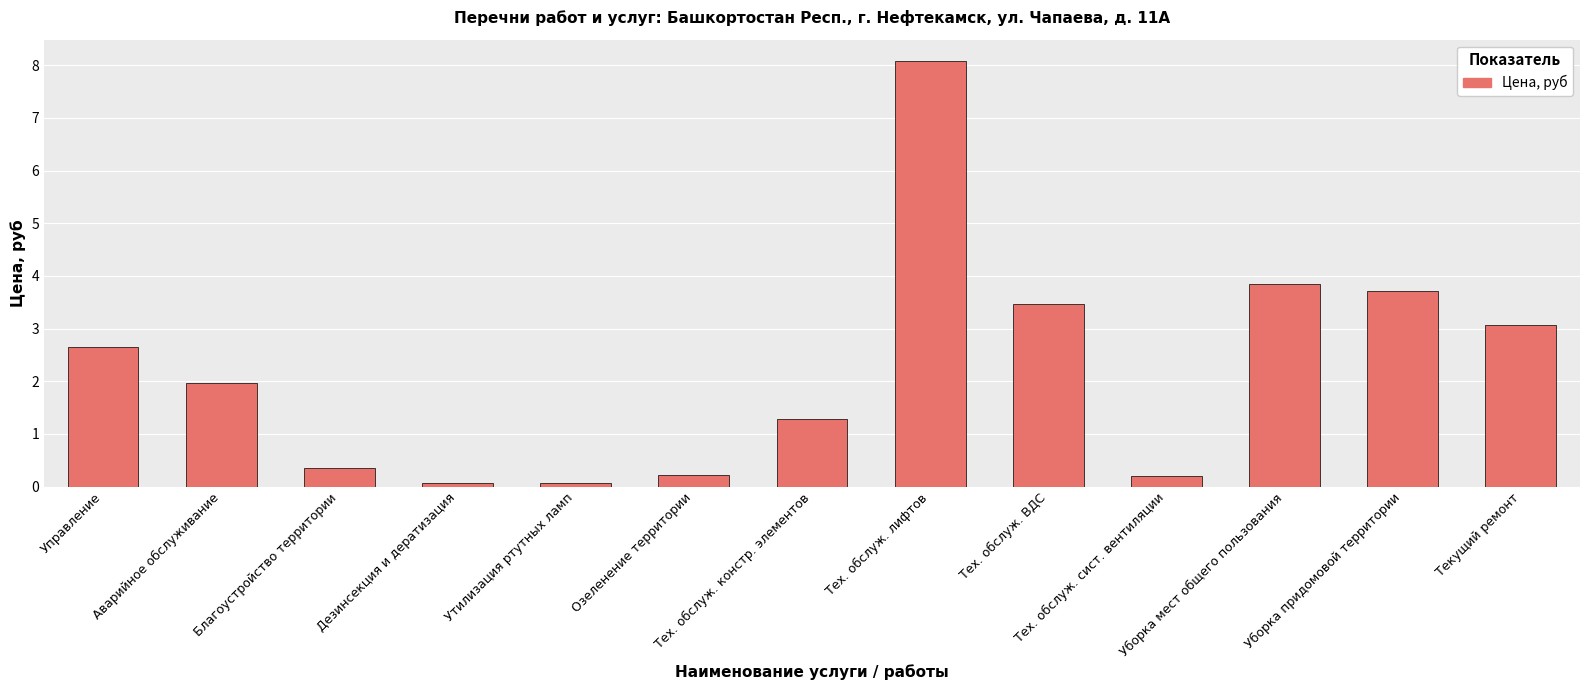

What is the approximate value at Тех. обслуж. лифтов?

8.1